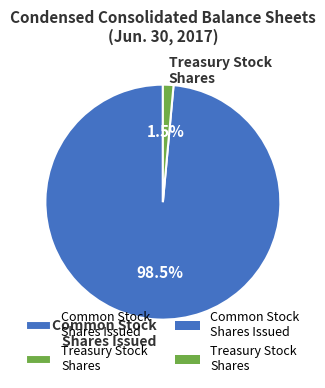

Combined, do Common Stock Shares Issued and Treasury Stock Shares account for over 50%?

Yes